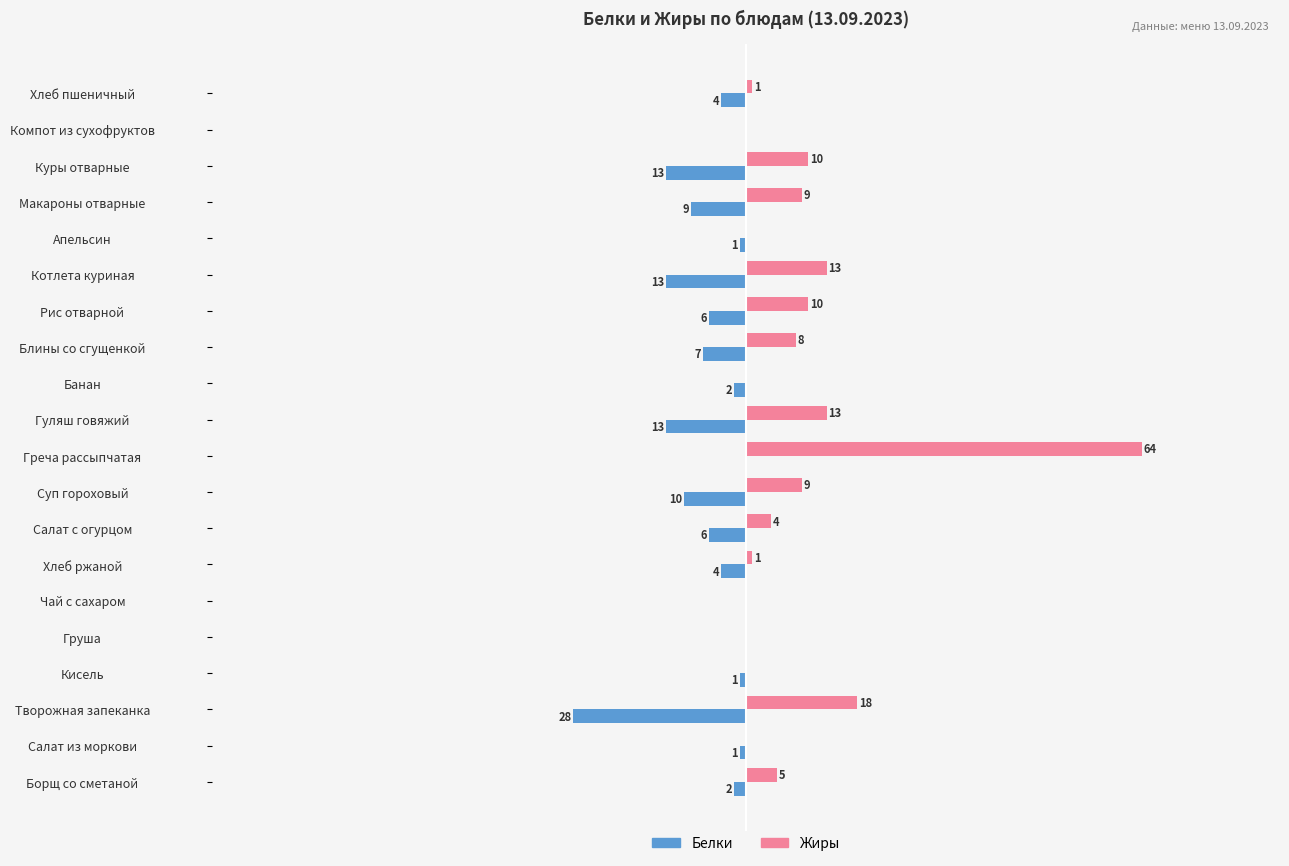

At which category does the chart reach its peak across all series?

Греча рассыпчатая